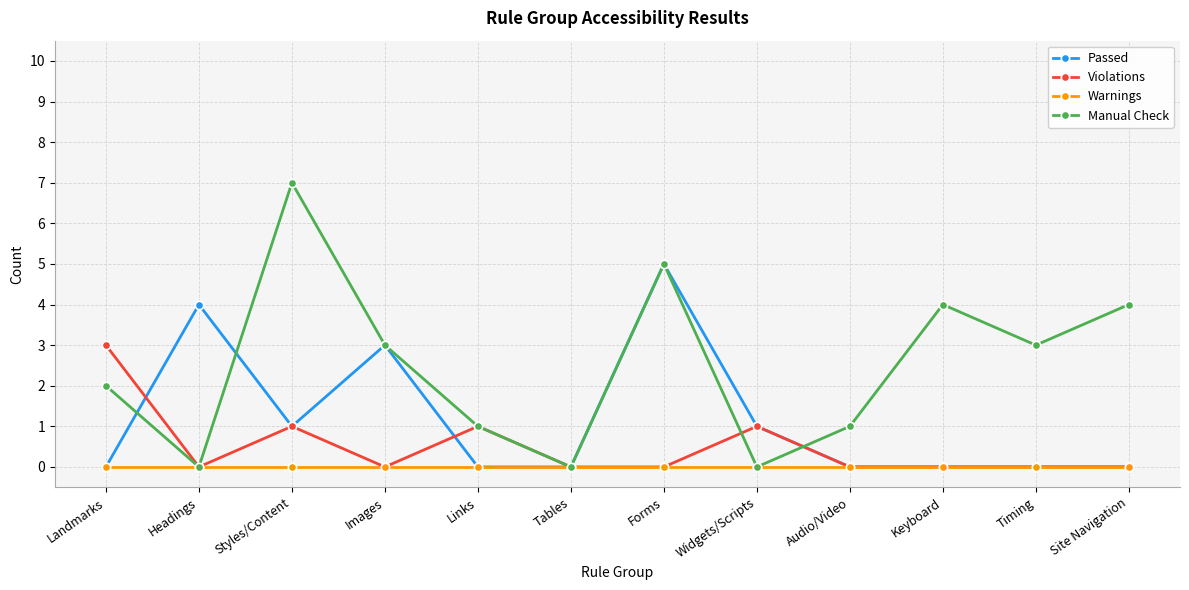

Rank the series by their average value, from highest to lowest.

Manual Check, Passed, Violations, Warnings